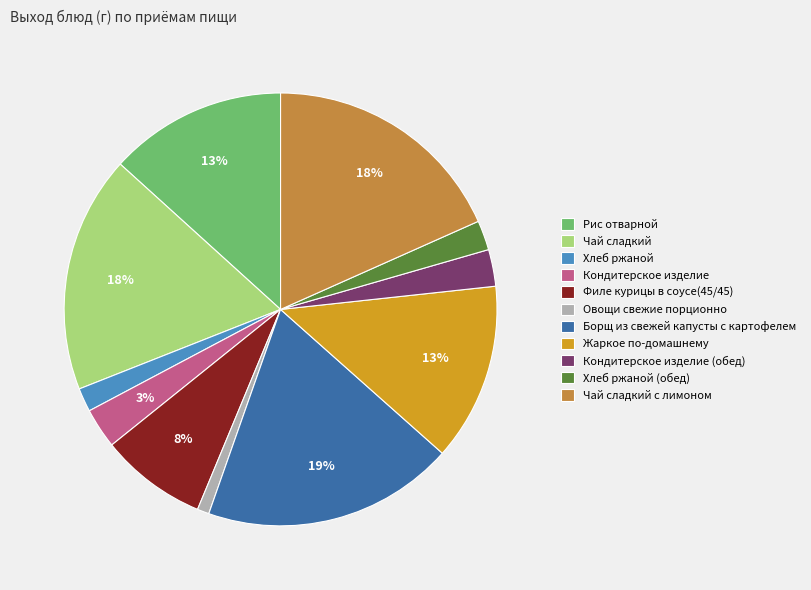

What is the ratio of the value at Филе курицы в соусе(45/45) to the value at Чай сладкий с лимоном?

0.4